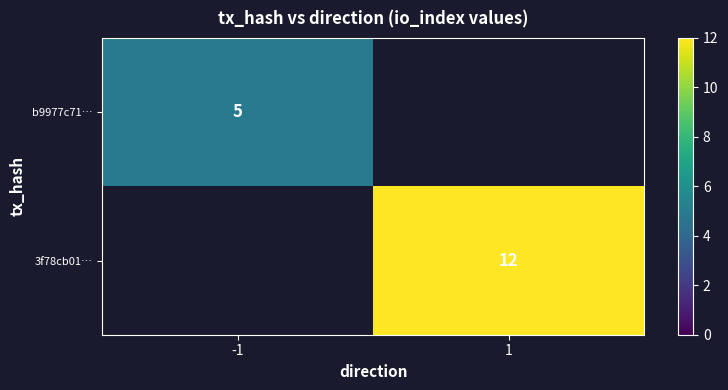

The b9977c71… series shows 5 at -1. True or false?

True